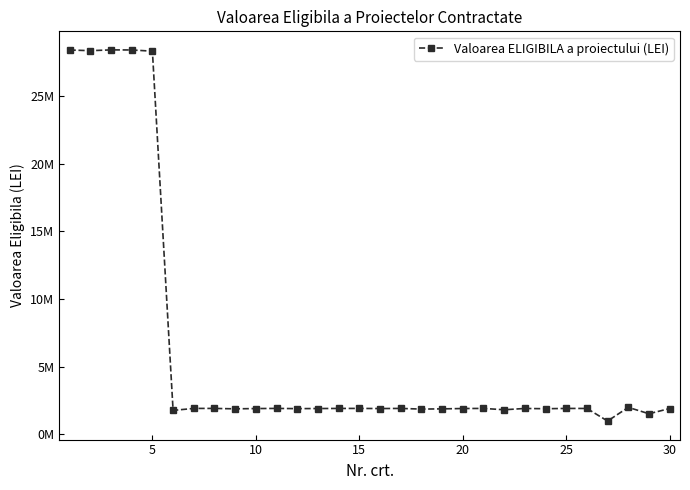

Does the chart have visible grid lines?

No